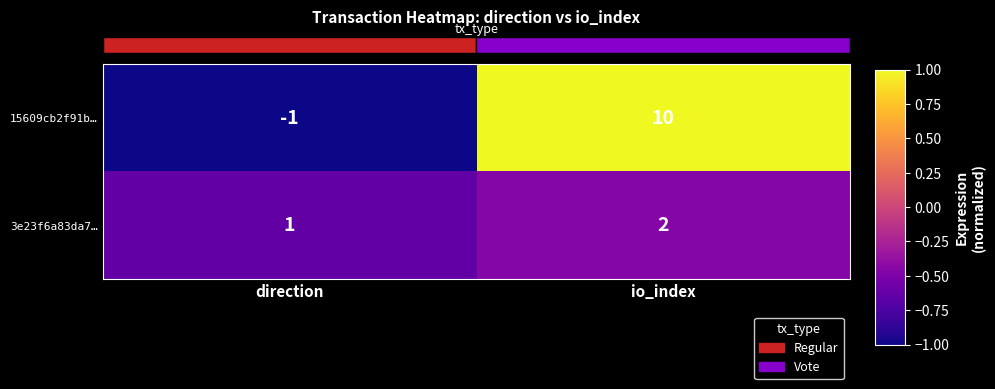

Which category has the highest value across all series?

io_index